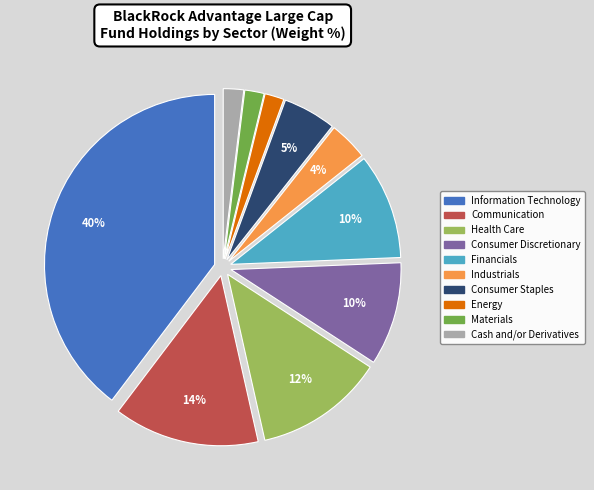

Is there a majority slice in this chart?

No